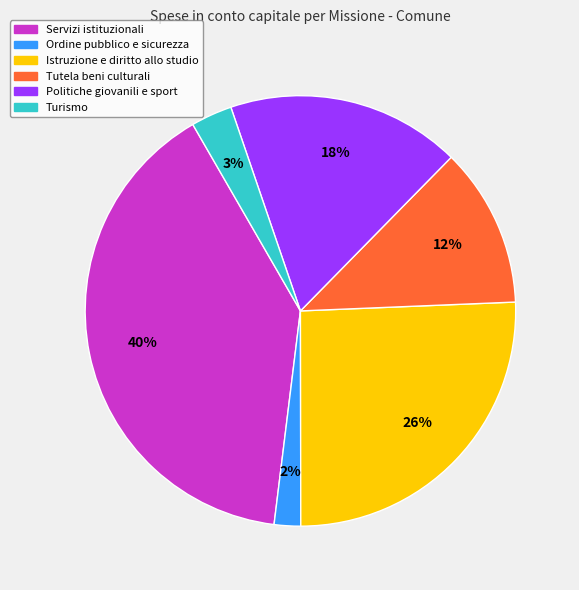

Is there a majority slice in this chart?

No